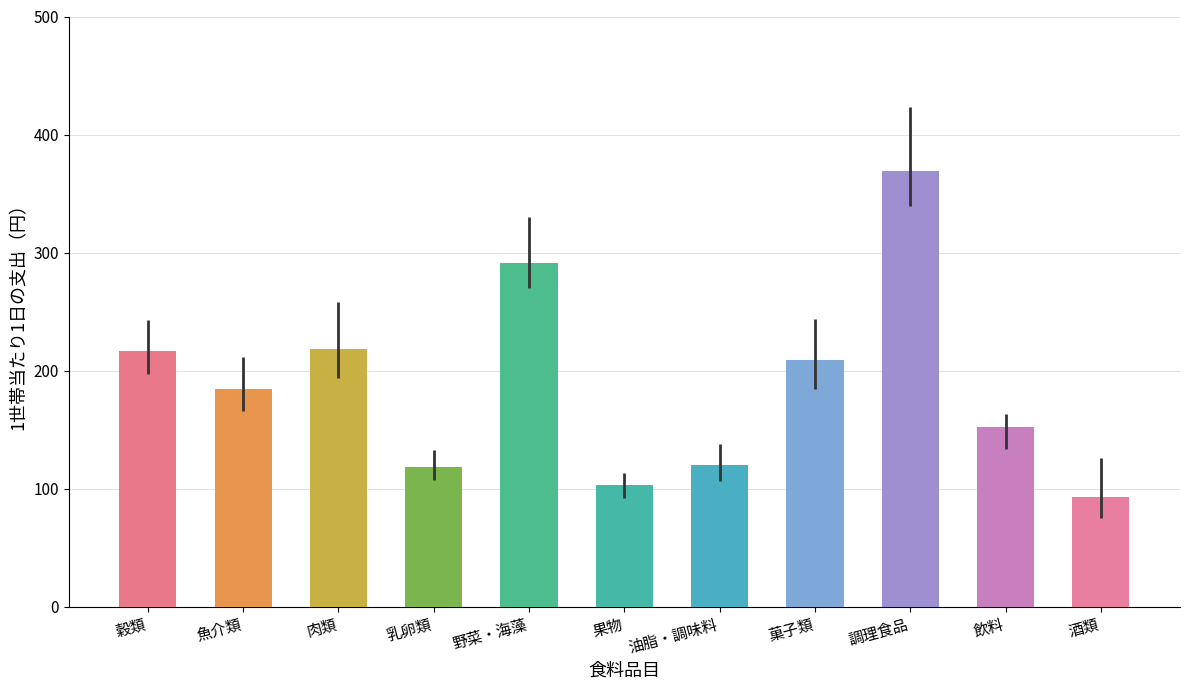

What is the label of the 7th bar from the left?

油脂・調味料